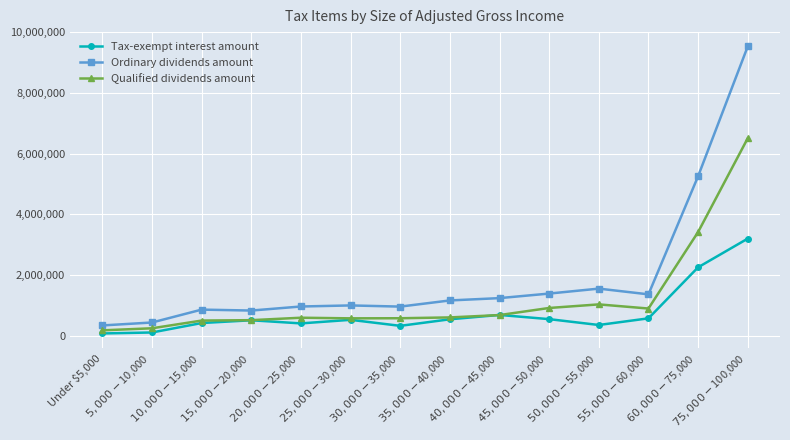

How many lines are shown in the chart?

3